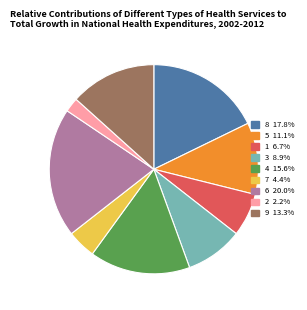

Is there any slice that represents more than half of the pie?

No